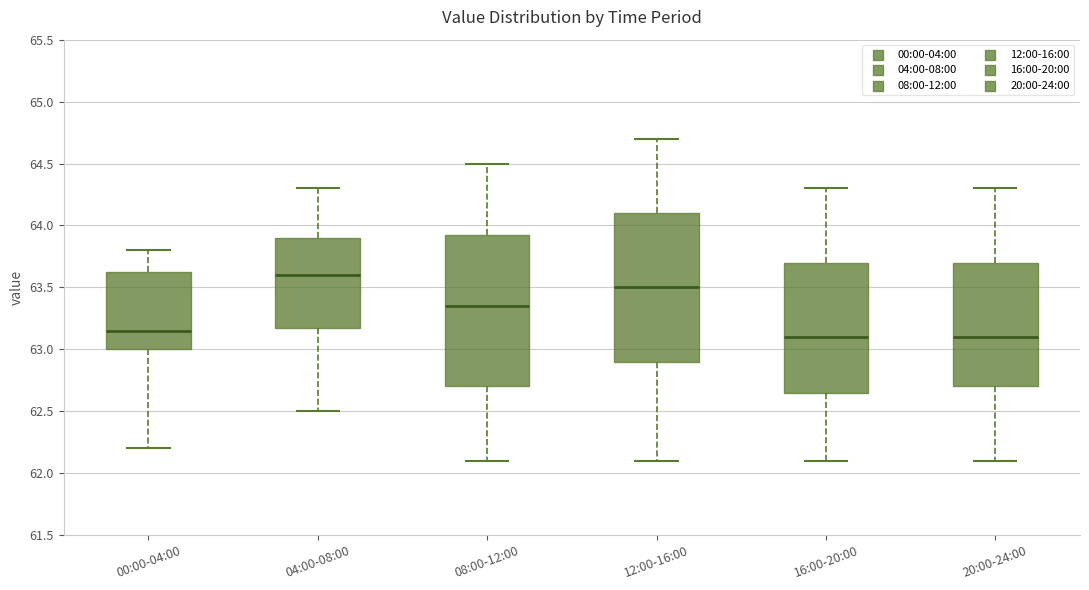

Reading left to right, transcribe this box plot: for each box, give where its median line is, the range the box spans, and where its two whiskers end, as read against the y-axis. The values are not printed on the chart, so give them approximately, as read against the axis.

00:00-04:00: median 63.15, box 63.00 to 63.65, whiskers 62.20 to 63.80
04:00-08:00: median 63.60, box 63.20 to 63.90, whiskers 62.50 to 64.30
08:00-12:00: median 63.35, box 62.70 to 63.95, whiskers 62.10 to 64.50
12:00-16:00: median 63.50, box 62.90 to 64.10, whiskers 62.10 to 64.70
16:00-20:00: median 63.10, box 62.65 to 63.70, whiskers 62.10 to 64.30
20:00-24:00: median 63.10, box 62.70 to 63.70, whiskers 62.10 to 64.30